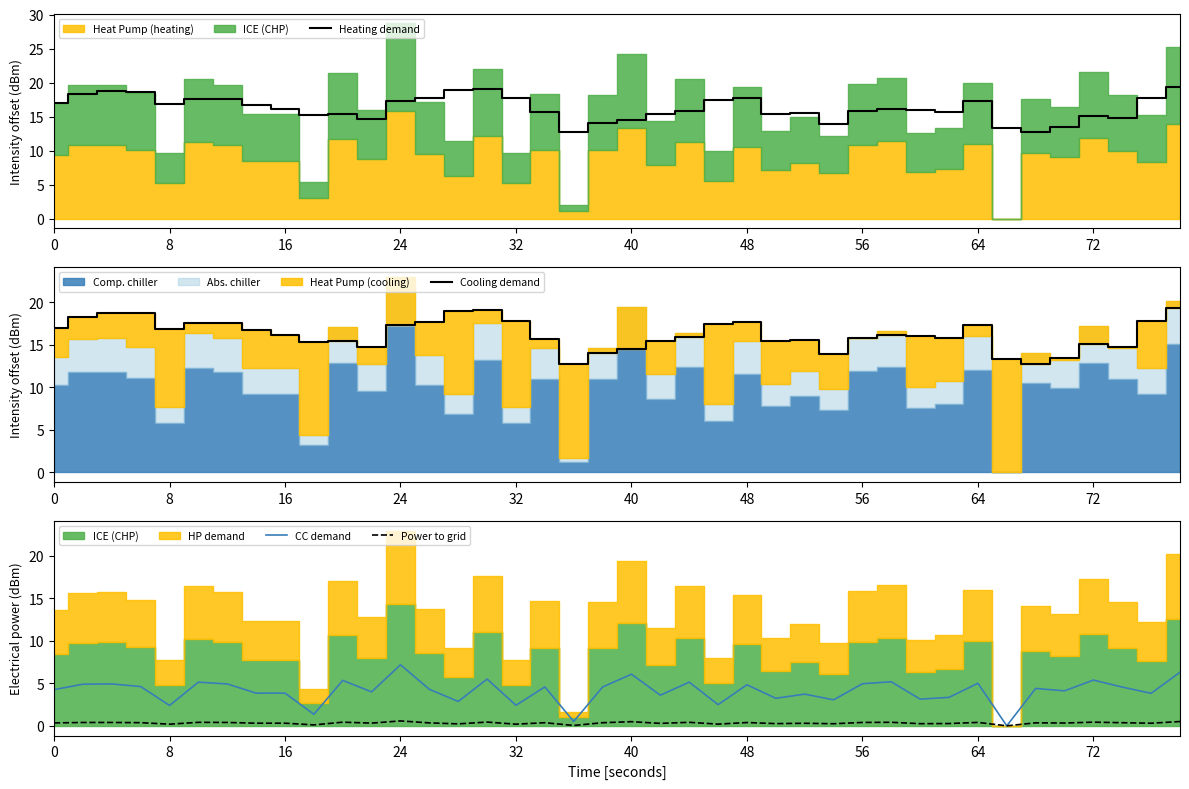

True or false: Power to grid and CC demand intersect in this chart.

False